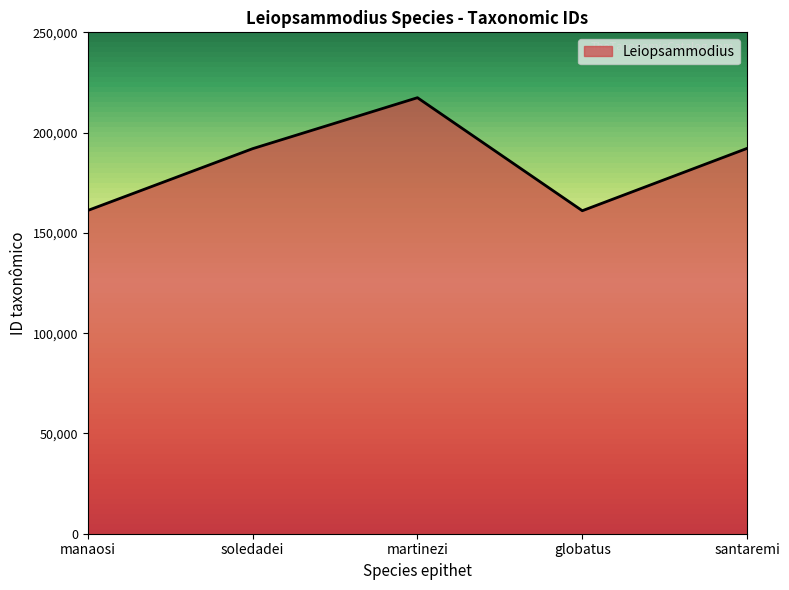

Where is the first local maximum?

martinezi